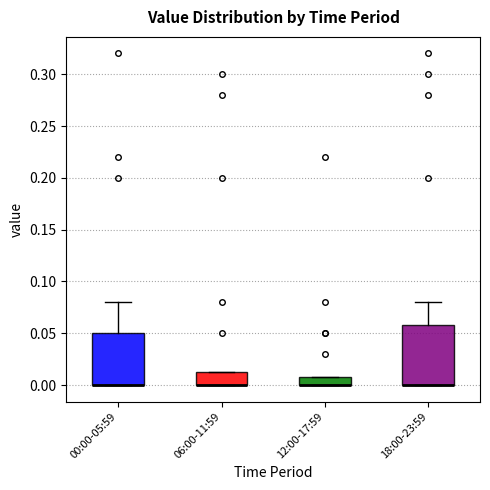

Which box is the tallest, from its lower edge to its upper edge?

18:00-23:59